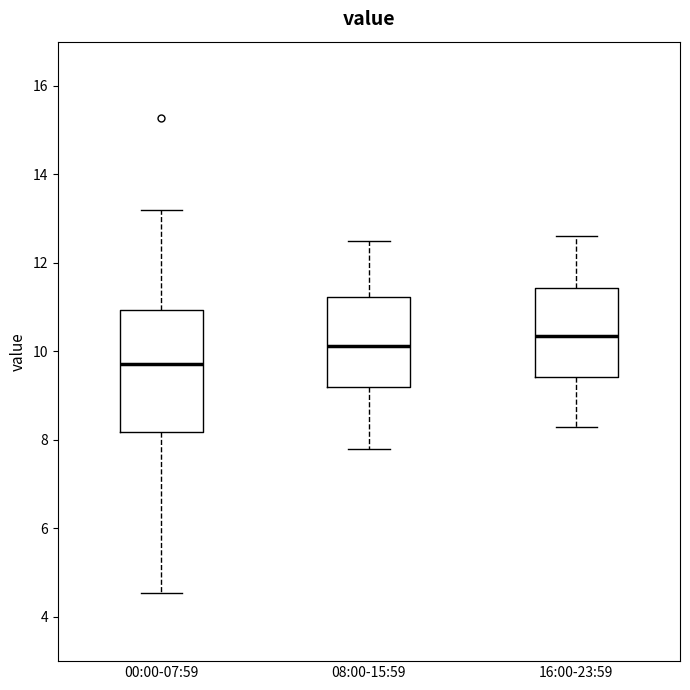

Where is the upper edge of the box for 16:00-23:59 on the y-axis? The values are not printed on the chart, so give them approximately, as read against the axis.

11.4